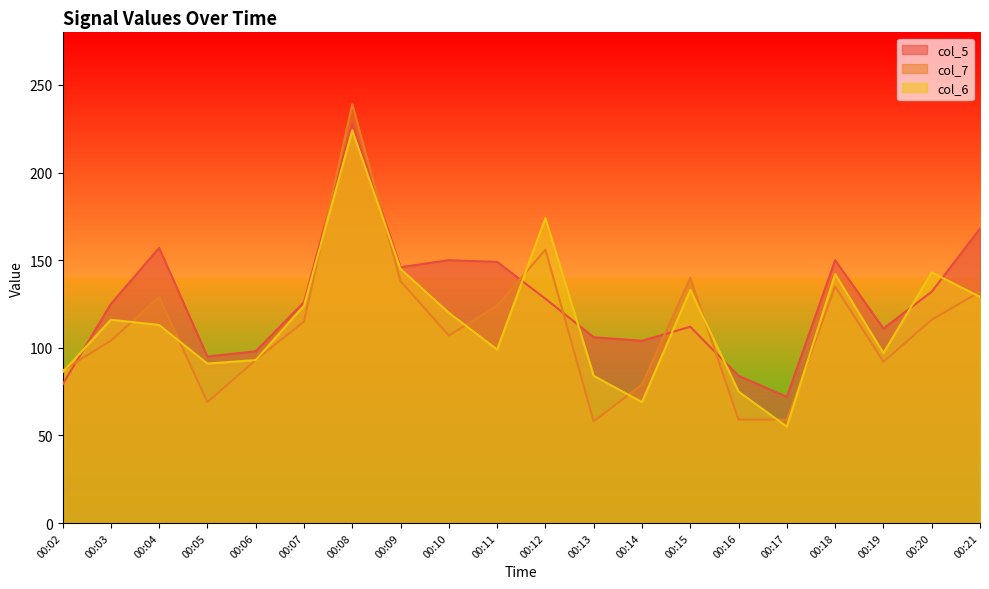

How many data points in col_5 are less than 126?

10